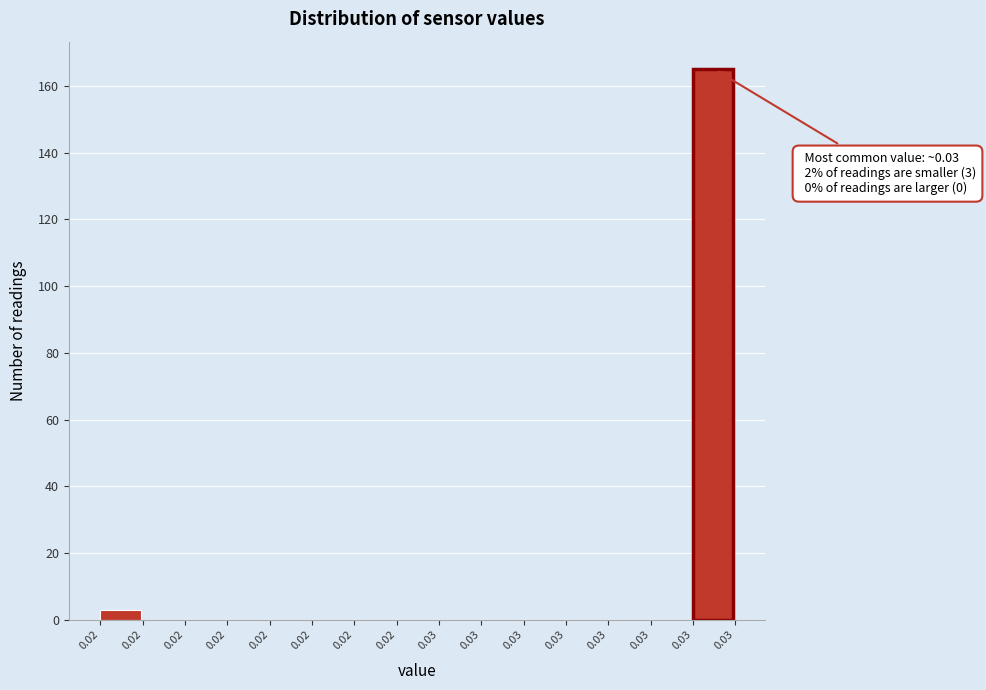

How many series are shown in this chart?

1